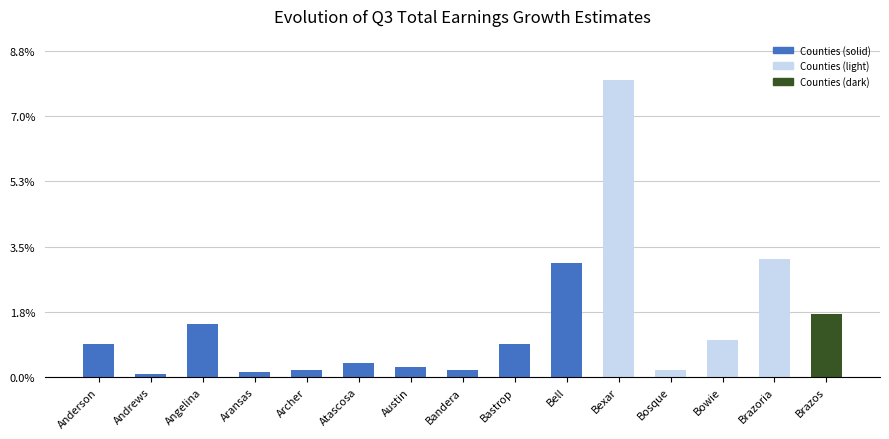

Reading right to left, transcribe all the data shown in this chart.

36	67	21	4	169	65	19	4	6	8	4	3	30	2	19